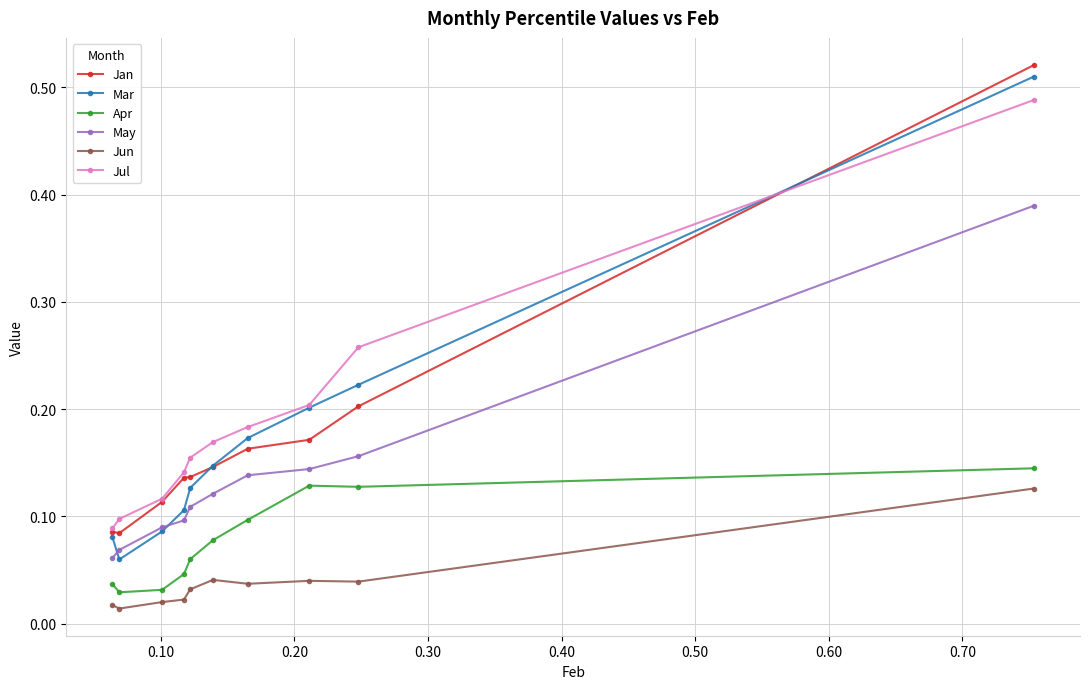

Count the Jan values in the range 0 to 1.

10